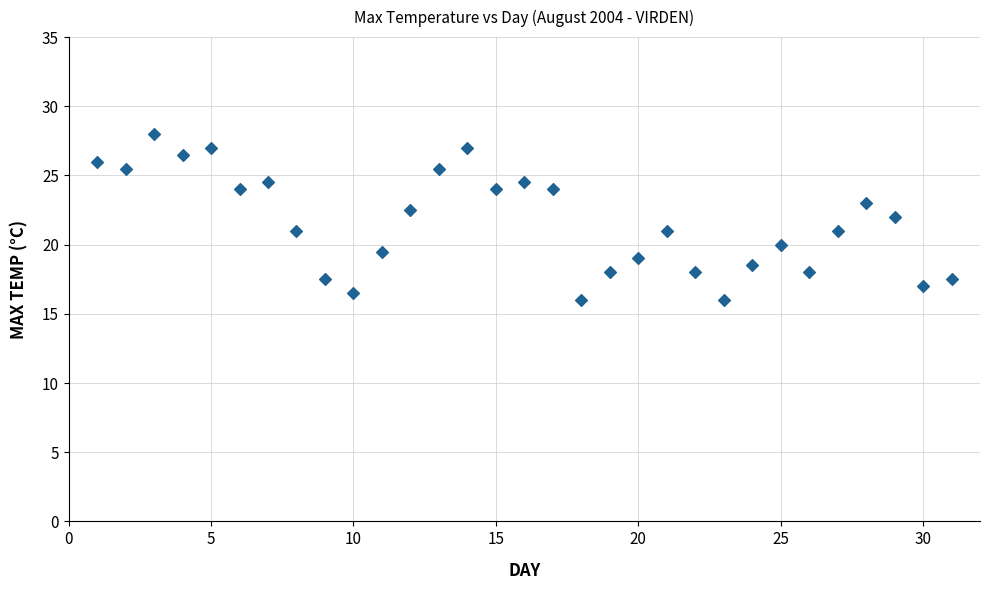

What is the range of X values (max minus min)?

30.0